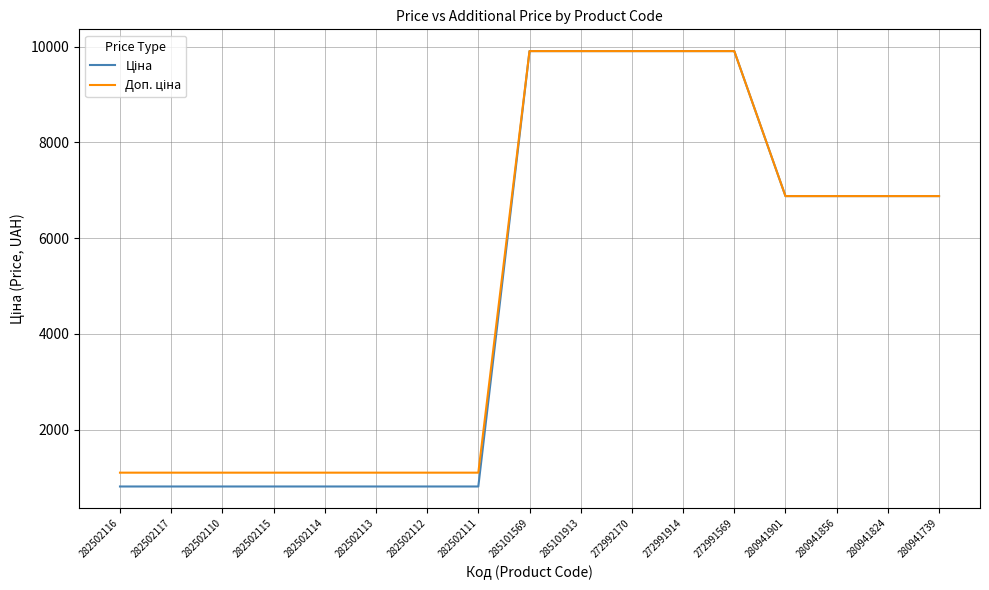

Is this an area chart (filled region under the line)?

No